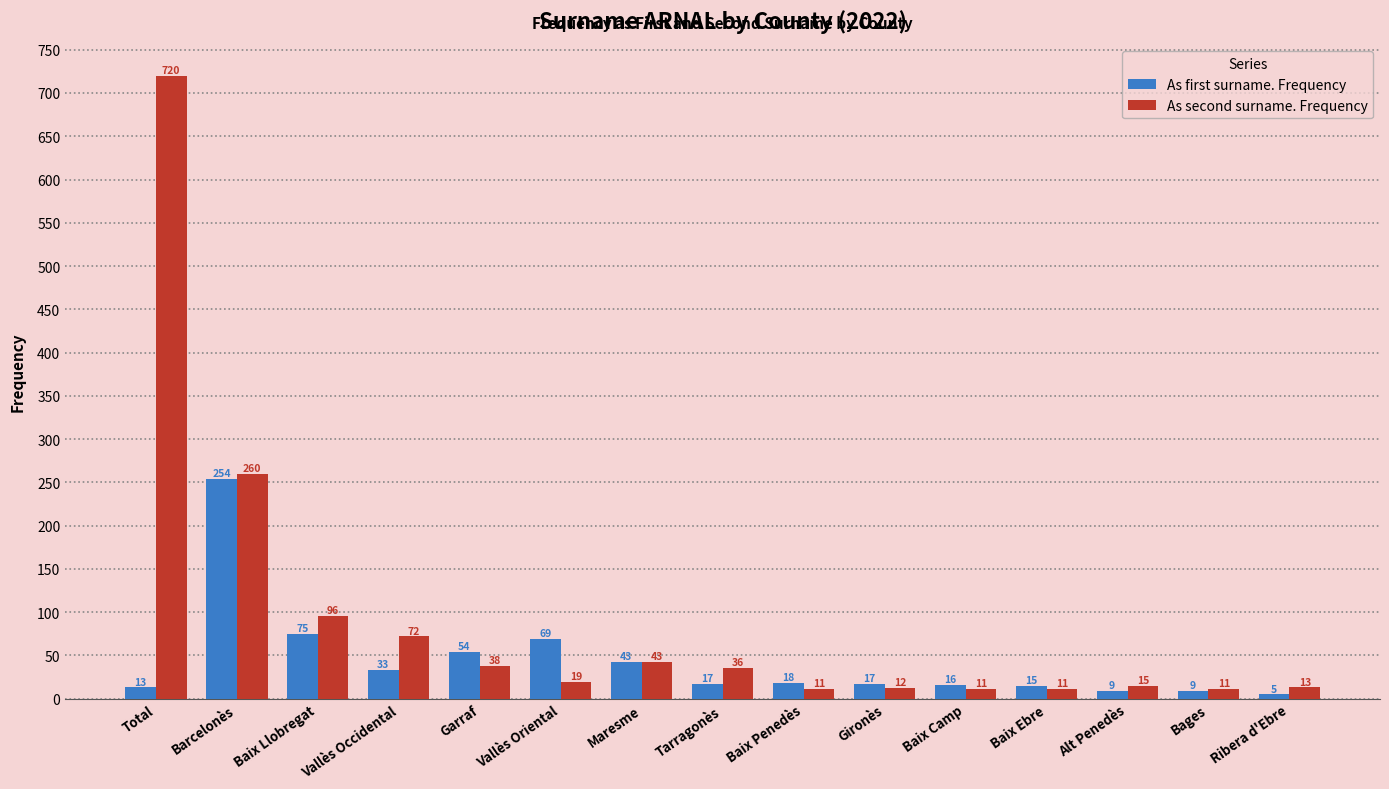

What is the difference between the maximum and minimum values in the As first surname. Frequency series?

249